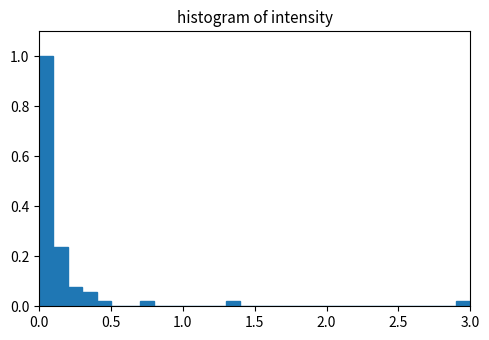

Around what value on the x-axis is the tallest bar? Give the approximate position of its centre, as read against the axis.

0.05